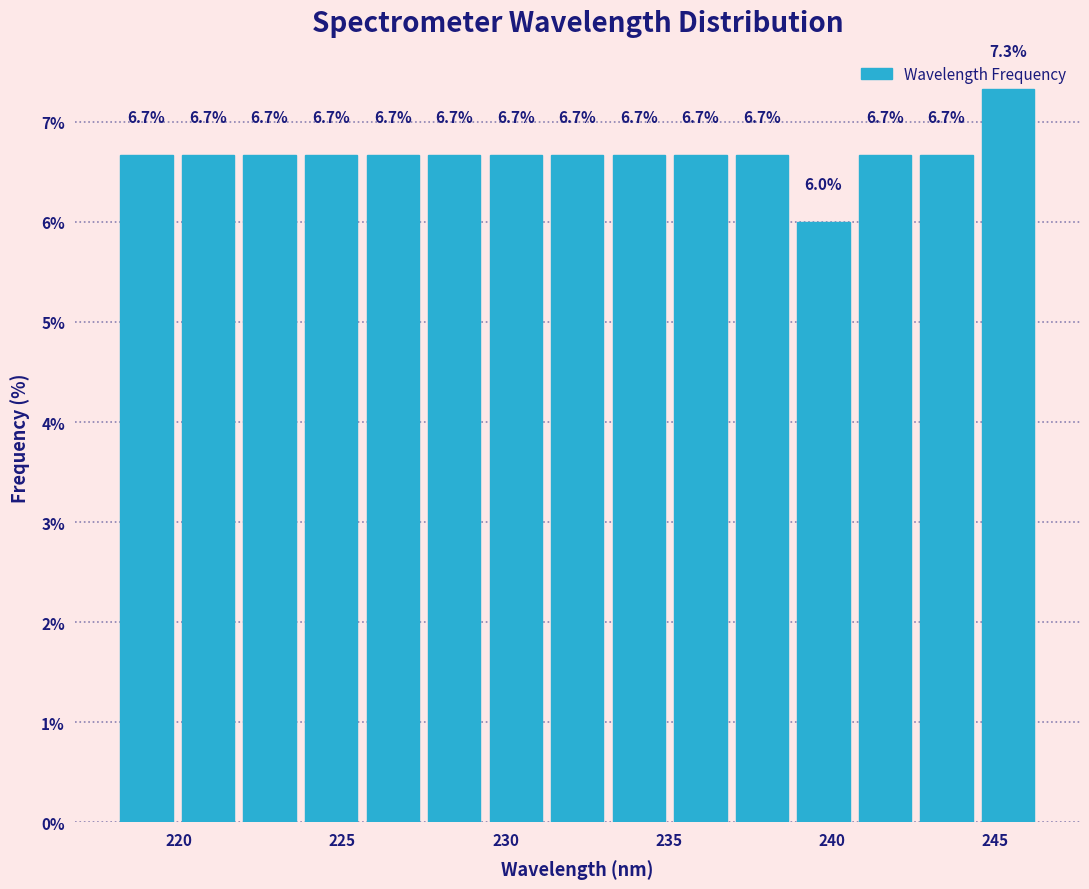

Around what value on the x-axis is the tallest bar? Give the approximate position of its centre, as read against the axis.

245.5